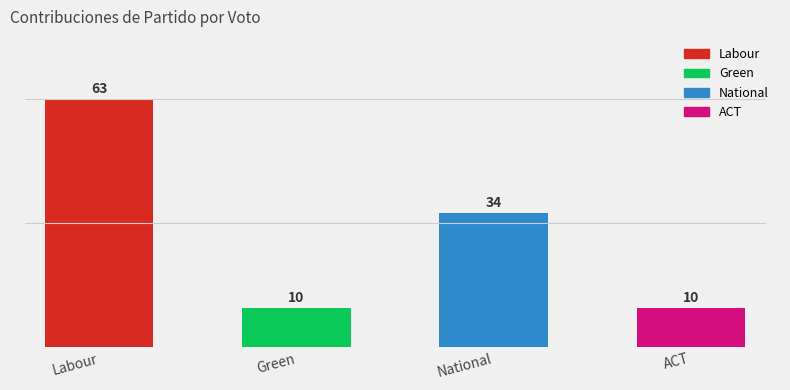

What is the value of the 1st bar from the left?

63